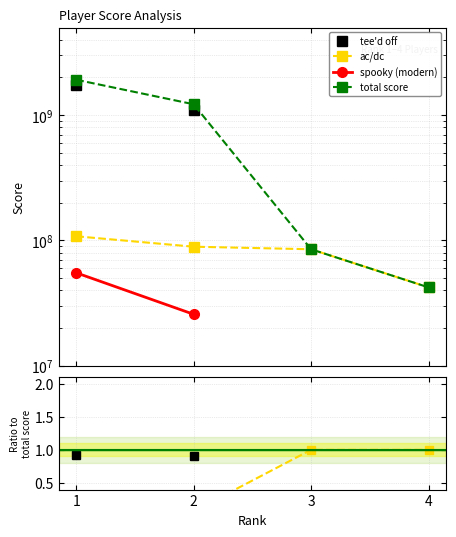

What is the greatest value displayed?

1916735400.0